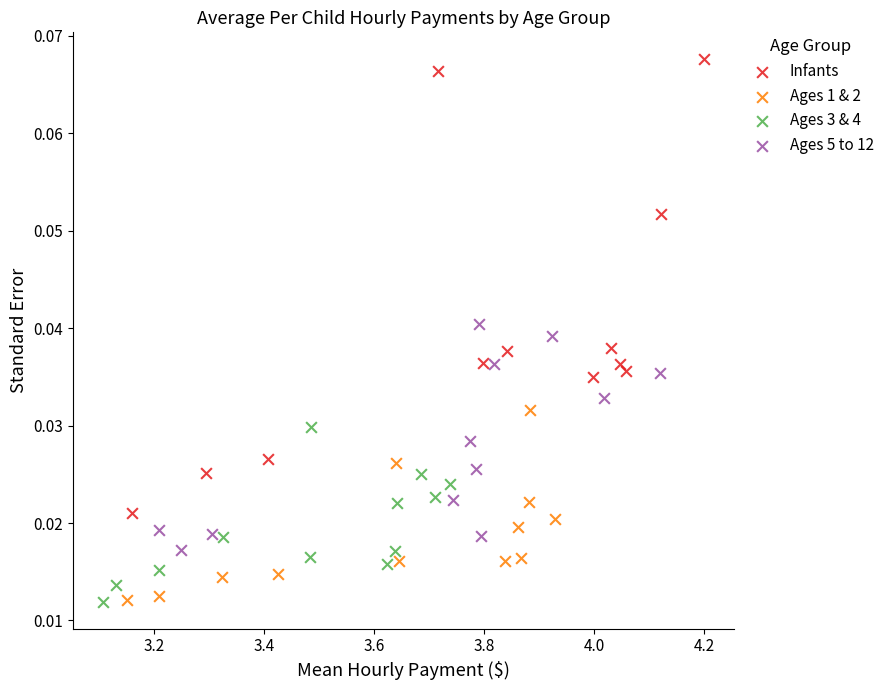

Which series has the widest spread of Y values?

Infants